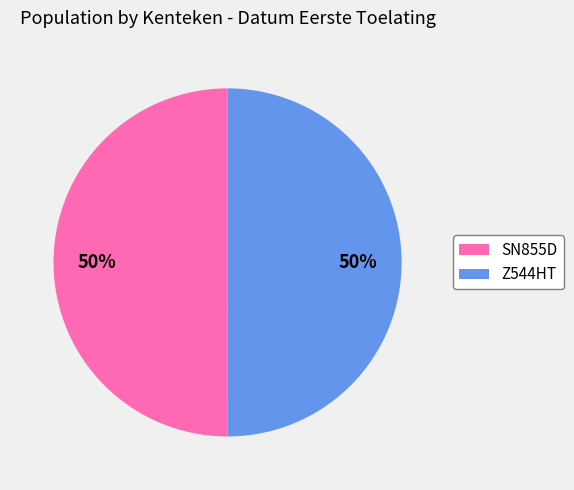

How many slices are in this pie chart?

2